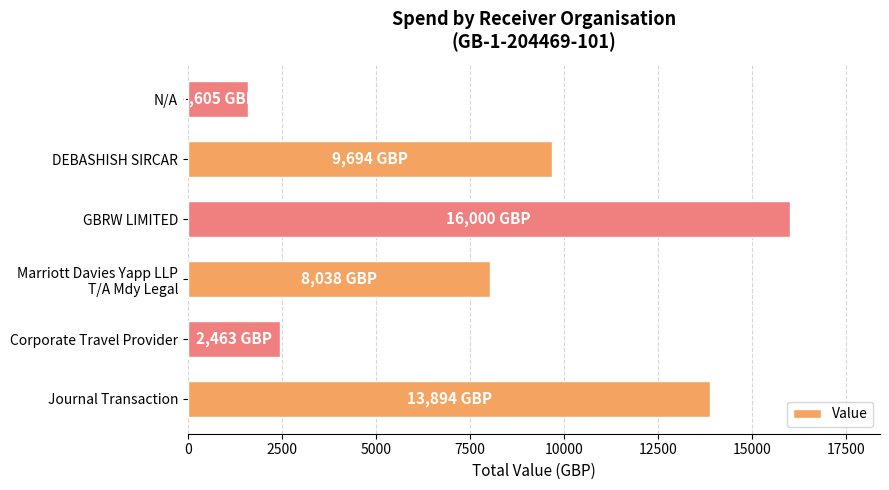

True or false: the data shows 1605 at N/A.

True